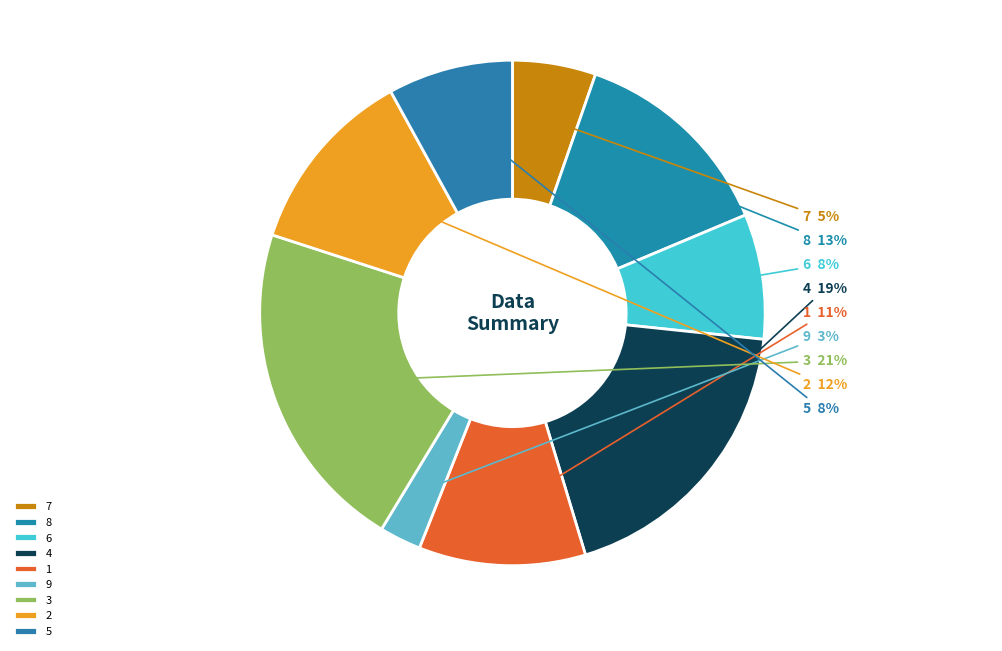

Is it true that 7 is 17% of the pie?

False